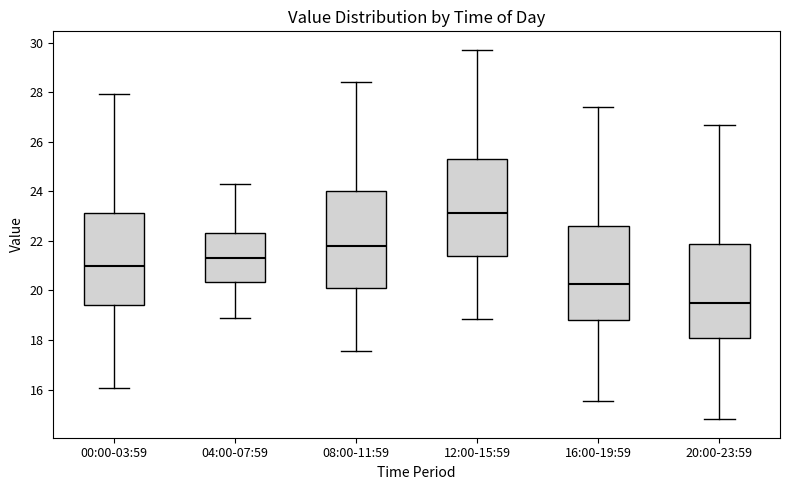

Reading left to right, read every box against the y-axis: the position of its median line, the range the box covers, and the ends of its whiskers. The values are not printed on the chart, so give them approximately, as read against the axis.

00:00-03:59: median 21.0, box 19.4 to 23.2, whiskers 16.0 to 28.0
04:00-07:59: median 21.4, box 20.4 to 22.4, whiskers 19.0 to 24.4
08:00-11:59: median 21.8, box 20.2 to 24.0, whiskers 17.6 to 28.4
12:00-15:59: median 23.2, box 21.4 to 25.4, whiskers 18.8 to 29.8
16:00-19:59: median 20.2, box 18.8 to 22.6, whiskers 15.6 to 27.4
20:00-23:59: median 19.6, box 18.0 to 21.8, whiskers 14.8 to 26.6